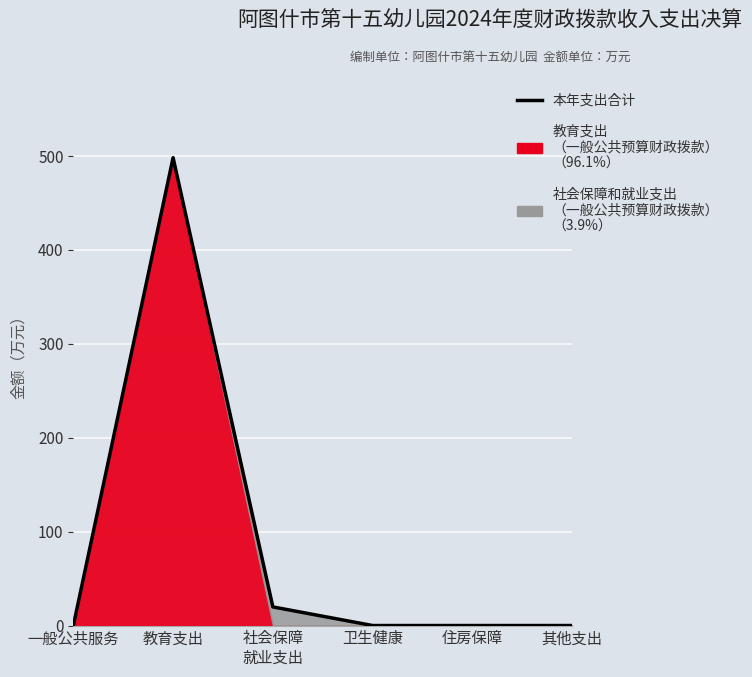

What position from the left is 其他支出?

6